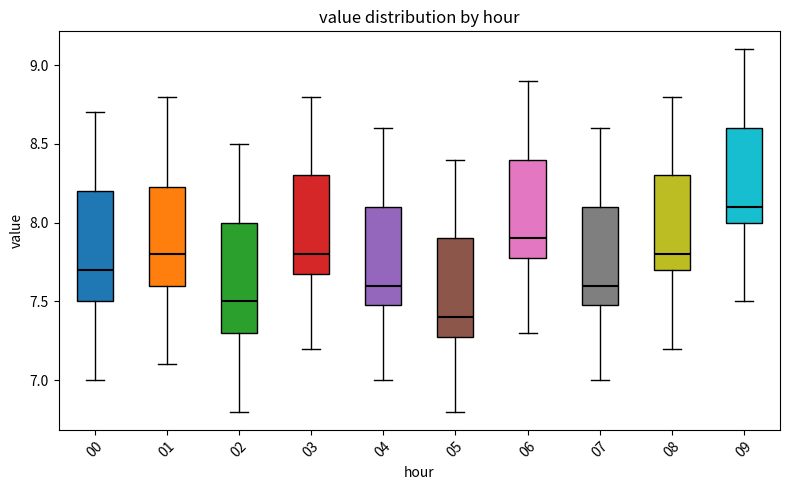

Reading left to right, read every box against the y-axis: the position of its median line, the range the box covers, and the ends of its whiskers. The values are not printed on the chart, so give them approximately, as read against the axis.

00: median 7.70, box 7.50 to 8.20, whiskers 7.00 to 8.70
01: median 7.80, box 7.60 to 8.25, whiskers 7.10 to 8.80
02: median 7.50, box 7.30 to 8.00, whiskers 6.80 to 8.50
03: median 7.80, box 7.70 to 8.30, whiskers 7.20 to 8.80
04: median 7.60, box 7.50 to 8.10, whiskers 7.00 to 8.60
05: median 7.40, box 7.30 to 7.90, whiskers 6.80 to 8.40
06: median 7.90, box 7.80 to 8.40, whiskers 7.30 to 8.90
07: median 7.60, box 7.50 to 8.10, whiskers 7.00 to 8.60
08: median 7.80, box 7.70 to 8.30, whiskers 7.20 to 8.80
09: median 8.10, box 8.00 to 8.60, whiskers 7.50 to 9.10